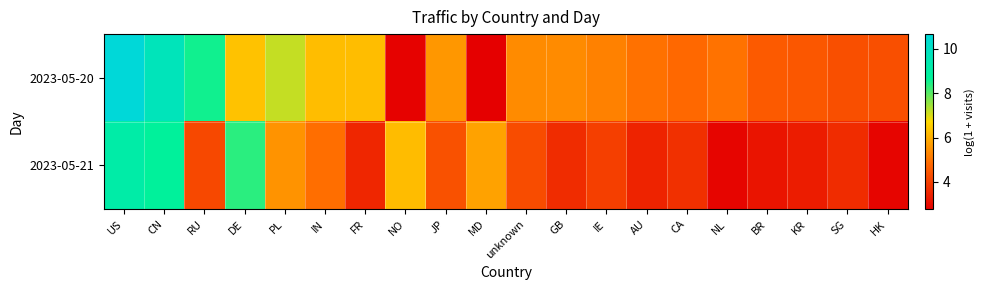

At which category is the sum across all series the highest?

US